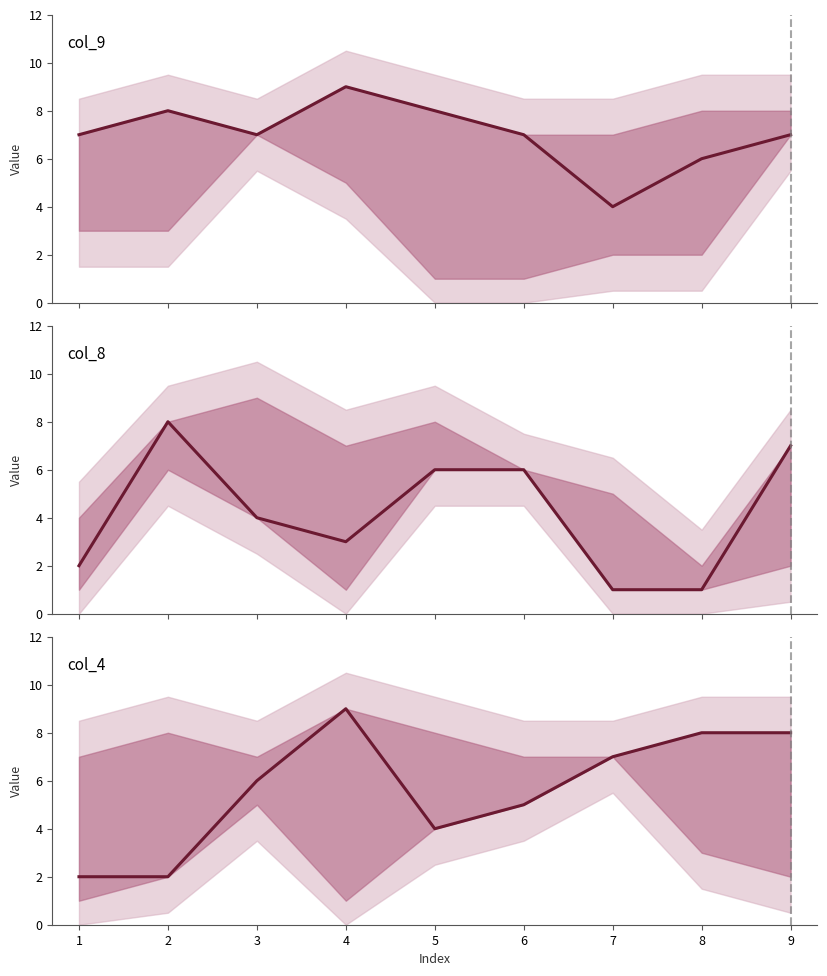

How many lines are shown in the chart?

3